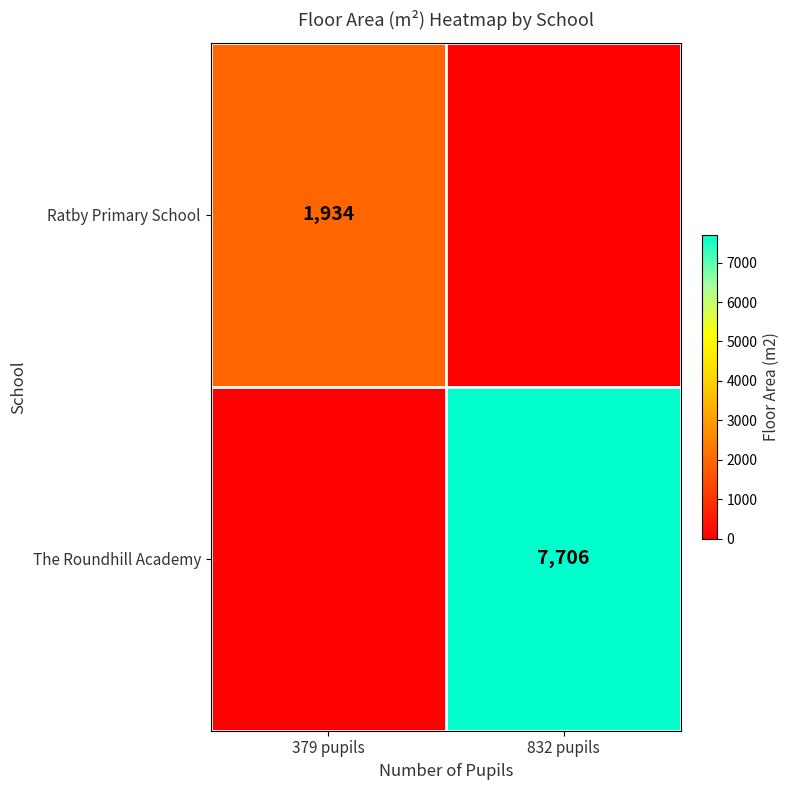

Is the value of The Roundhill Academy at 832 pupils greater than the value of Ratby Primary School at 379 pupils?

Yes